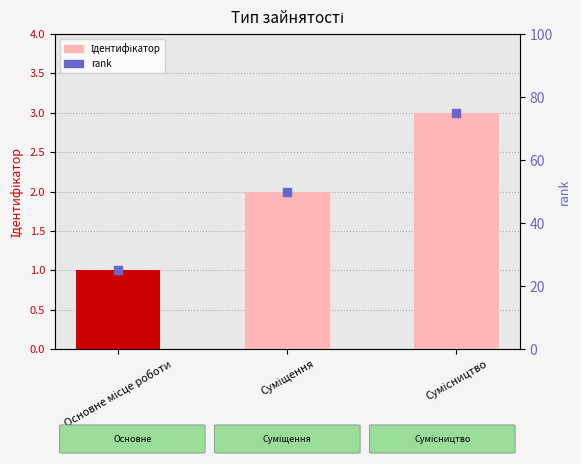

Which series has the largest total across all categories?

rank